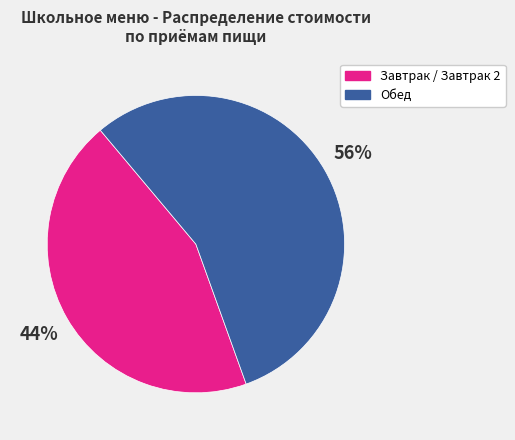

Rank the categories by value from highest to lowest.

Обед, Завтрак / Завтрак 2